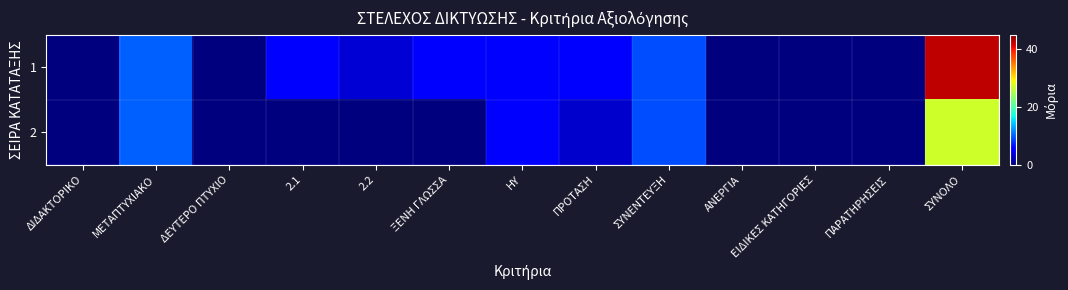

Reading left to right, what are all the values shown in this chart?

1: ΔΙΔΑΚΤΟΡΙΚΟ=0.0	ΜΕΤΑΠΤΥΧΙΑΚΟ=10.0	ΔΕΥΤΕΡΟ ΠΤΥΧΙΟ=0.0	2.1=5.0	2.2=3.5	ΞΕΝΗ ΓΛΩΣΣΑ=5.0	ΗΥ=5.0	ΠΡΟΤΑΣΗ=5.0	ΣΥΝΕΝΤΕΥΞΗ=9.0	ΑΝΕΡΓΙΑ=0.0	ΕΙΔΙΚΕΣ ΚΑΤΗΓΟΡΙΕΣ=0.0	ΠΑΡΑΤΗΡΗΣΕΙΣ=0.0	ΣΥΝΟΛΟ=42.5
2: ΔΙΔΑΚΤΟΡΙΚΟ=0.0	ΜΕΤΑΠΤΥΧΙΑΚΟ=10.0	ΔΕΥΤΕΡΟ ΠΤΥΧΙΟ=0.0	2.1=0.0	2.2=0.0	ΞΕΝΗ ΓΛΩΣΣΑ=0.0	ΗΥ=5.0	ΠΡΟΤΑΣΗ=3.0	ΣΥΝΕΝΤΕΥΞΗ=9.0	ΑΝΕΡΓΙΑ=0.0	ΕΙΔΙΚΕΣ ΚΑΤΗΓΟΡΙΕΣ=0.0	ΠΑΡΑΤΗΡΗΣΕΙΣ=0.0	ΣΥΝΟΛΟ=27.0